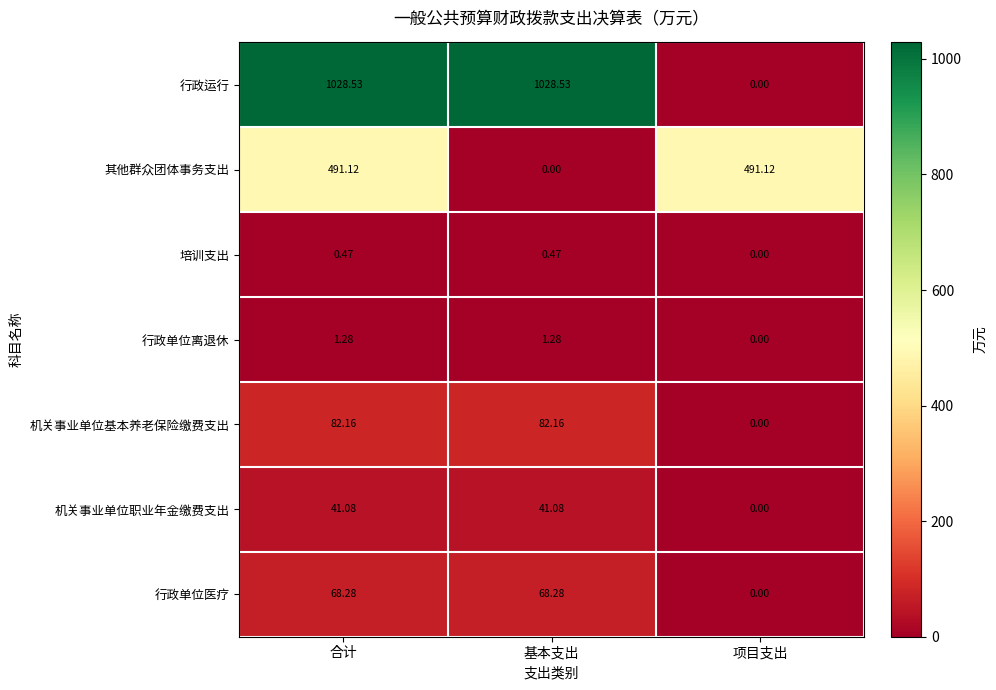

Is the value of 行政单位离退休 at 合计 greater than the value of 机关事业单位职业年金缴费支出 at 基本支出?

No